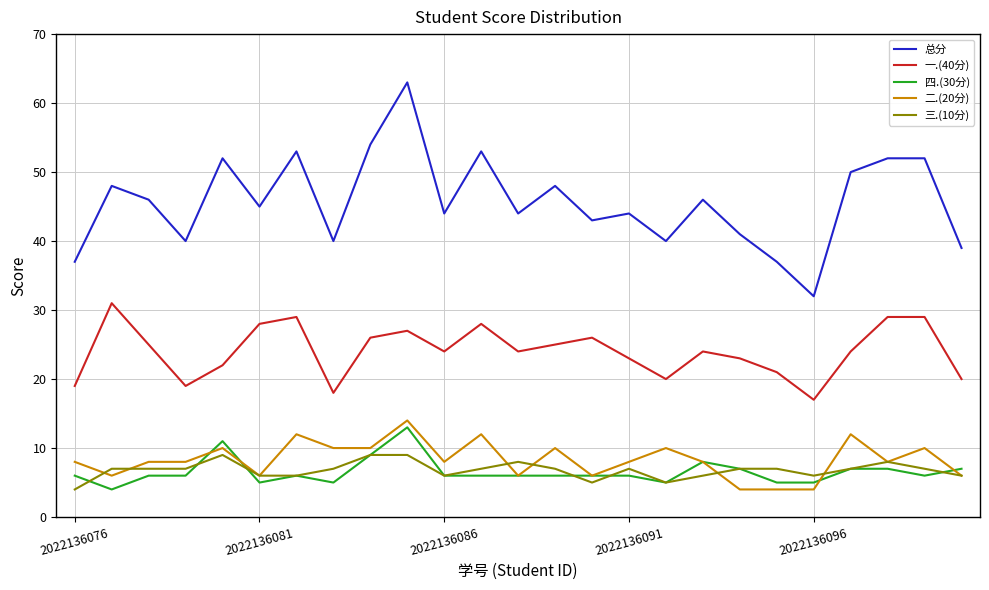

How many series are shown in this chart?

5